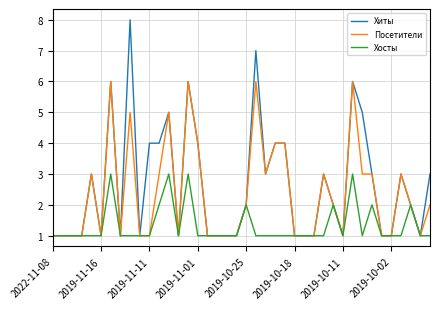

What are all the series names shown in the legend?

Хиты, Посетители, Хосты